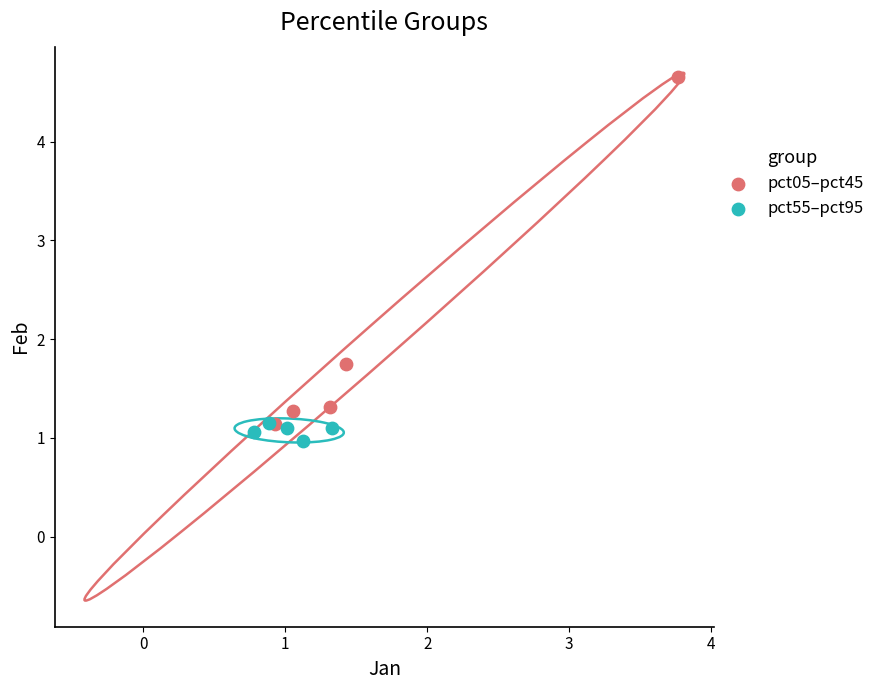

Which series has the largest Y range (max minus min)?

pct05–pct45